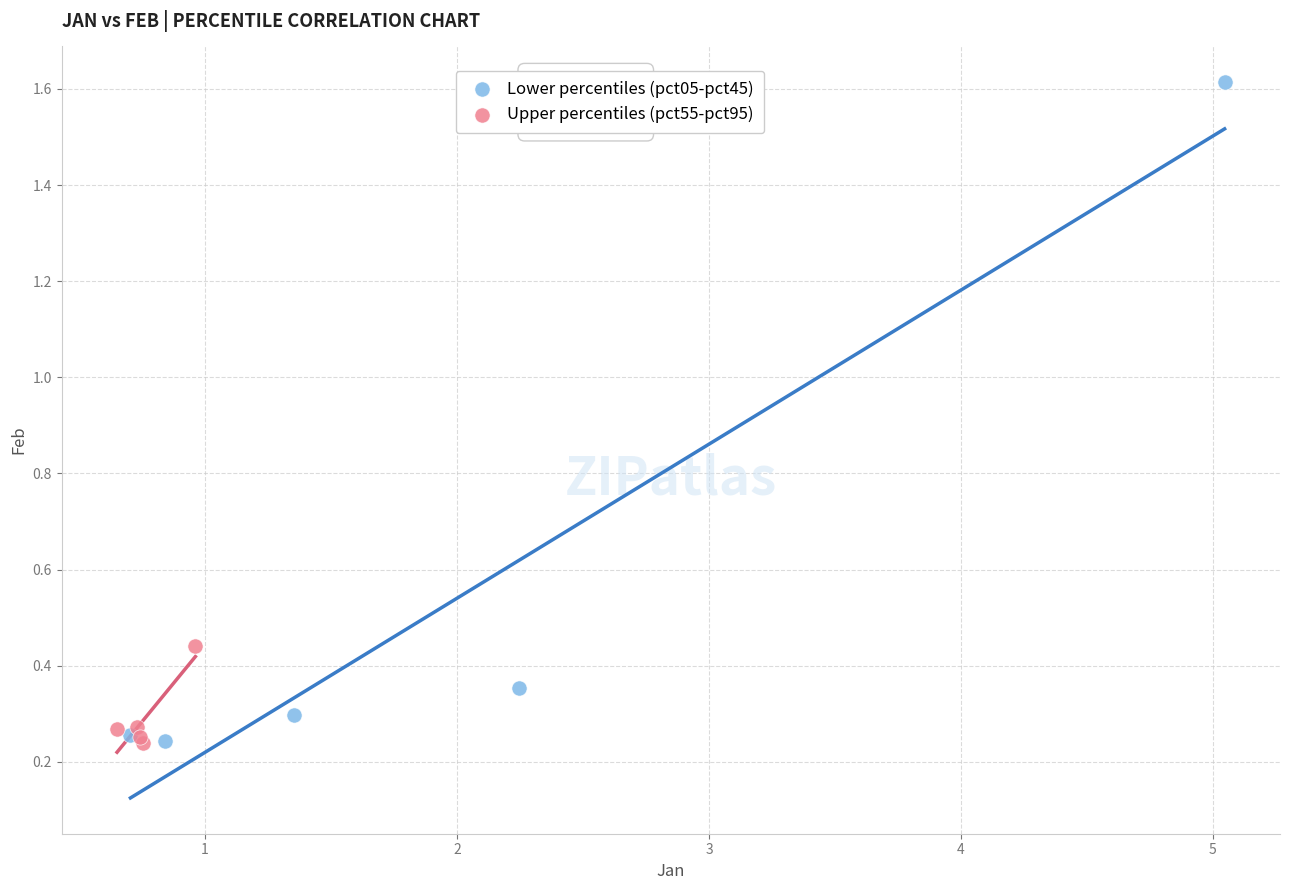

Which series contains the highest Y value?

Lower percentiles (pct05-pct45)